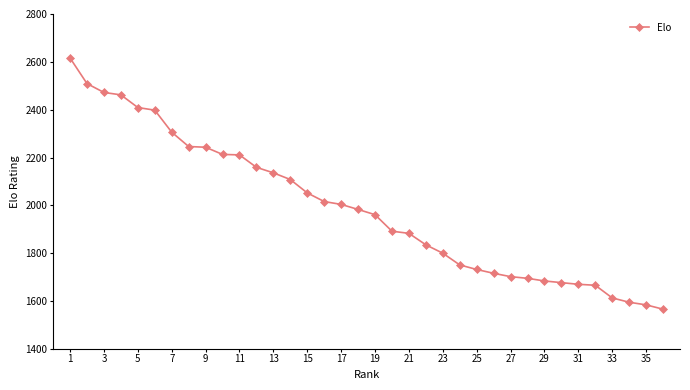

What is the sum of all values?

71565